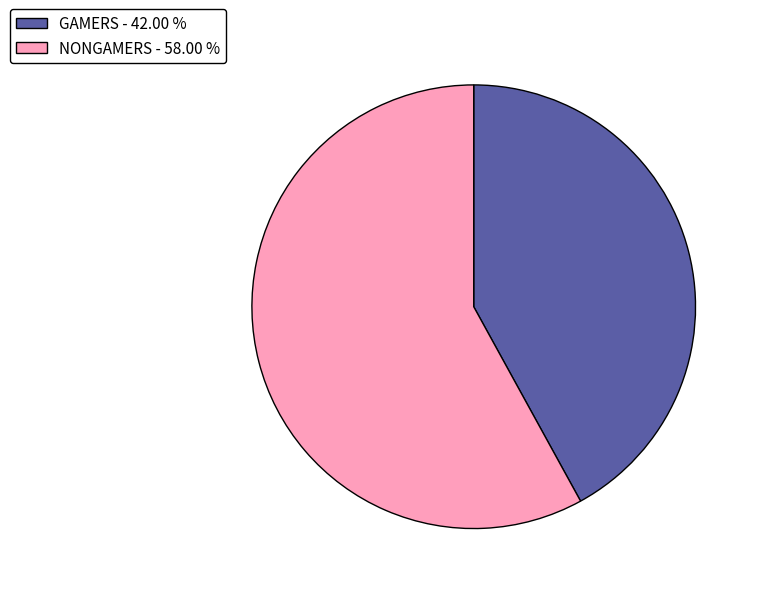

Approximately how many times larger is the value at NONGAMERS - 58.00 % compared to GAMERS - 42.00 %?

1.4